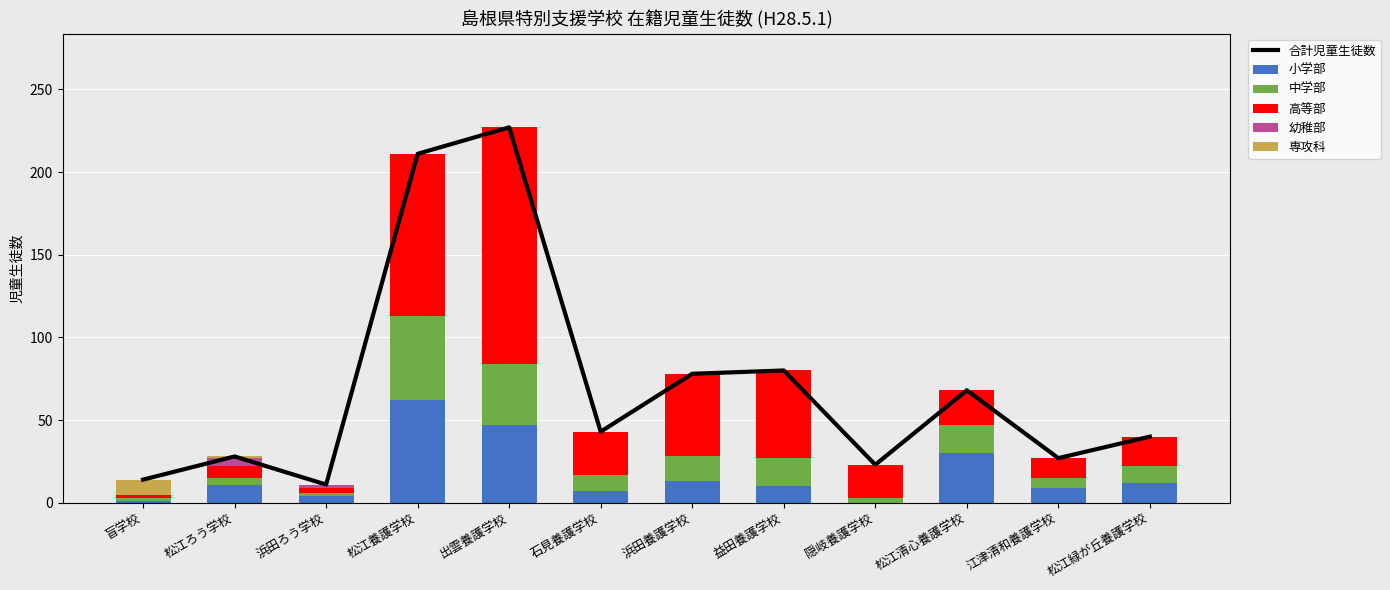

What is the average value of the 幼稚部 series?

1